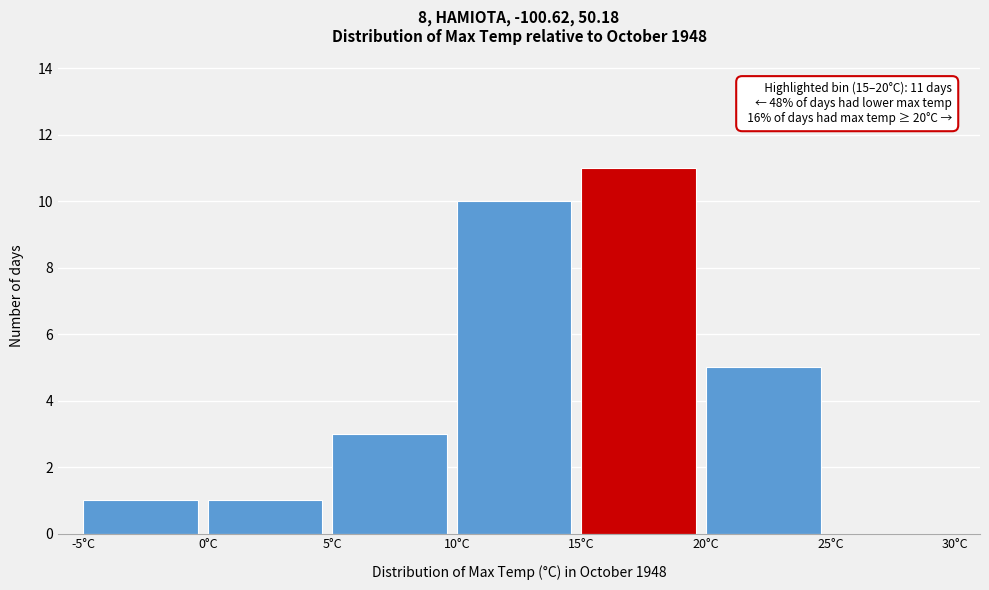

Over which range of the x-axis is the bar tallest?

15 to 20